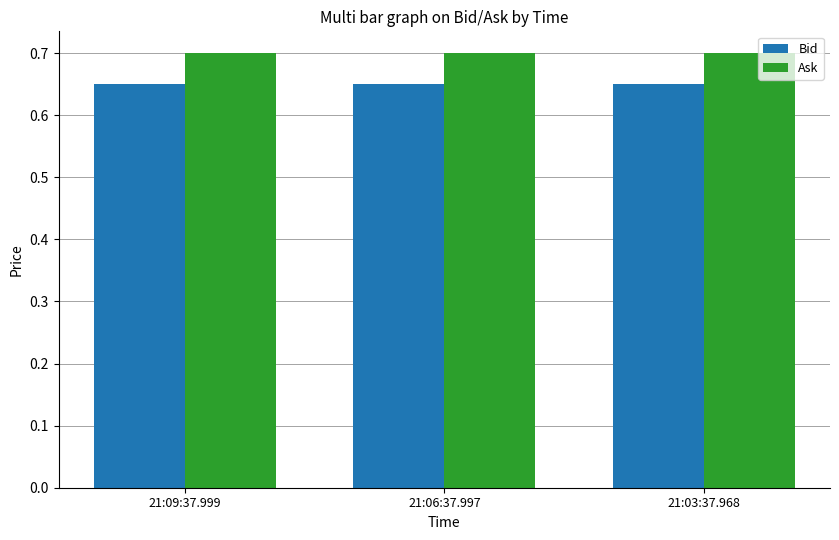

How many categories are shown in the chart?

3